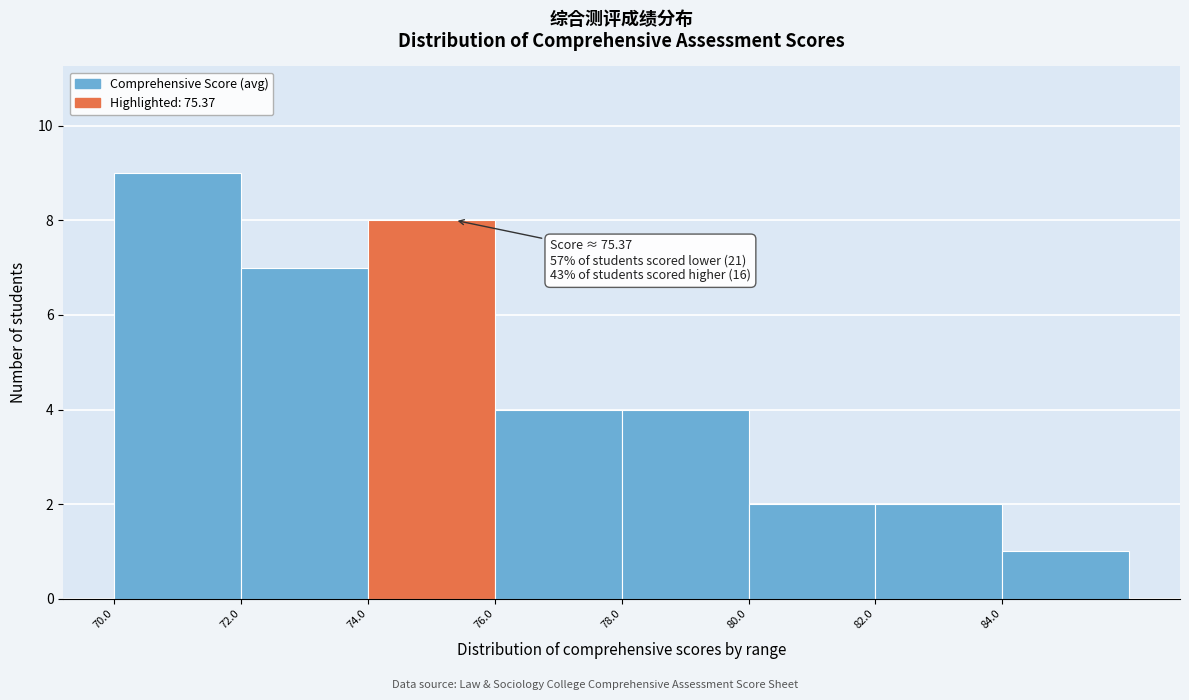

Which range on the x-axis has the tallest bar?

70 to 72